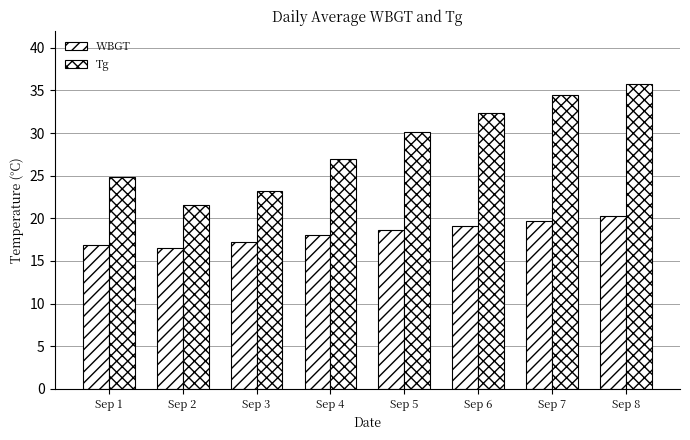

How many series are shown in this chart?

2